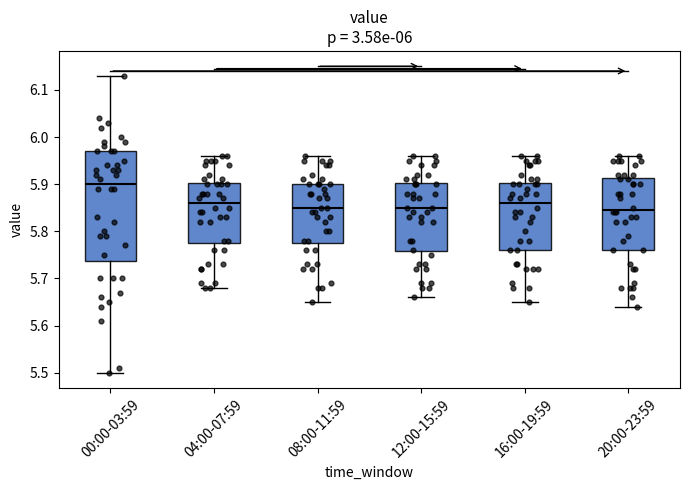

Reading left to right, transcribe this box plot: for each box, give where its median line is, the range the box spans, and where its two whiskers end, as read against the y-axis. The values are not printed on the chart, so give them approximately, as read against the axis.

00:00-03:59: median 5.90, box 5.74 to 5.97, whiskers 5.50 to 6.13
04:00-07:59: median 5.86, box 5.78 to 5.90, whiskers 5.68 to 5.96
08:00-11:59: median 5.85, box 5.78 to 5.90, whiskers 5.65 to 5.96
12:00-15:59: median 5.85, box 5.76 to 5.90, whiskers 5.66 to 5.96
16:00-19:59: median 5.86, box 5.76 to 5.90, whiskers 5.65 to 5.96
20:00-23:59: median 5.85, box 5.76 to 5.91, whiskers 5.64 to 5.96